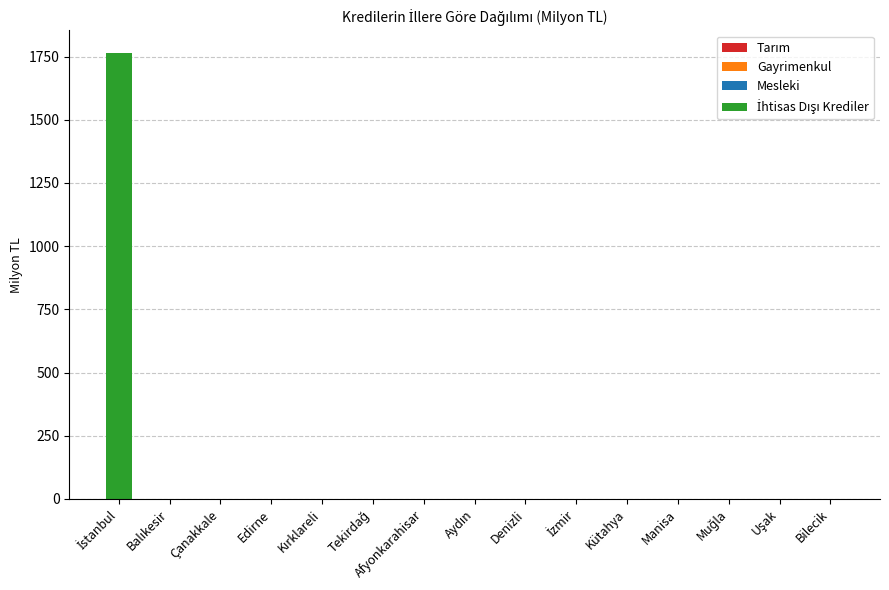

The value at Çanakkale is 0.0. True or false?

True